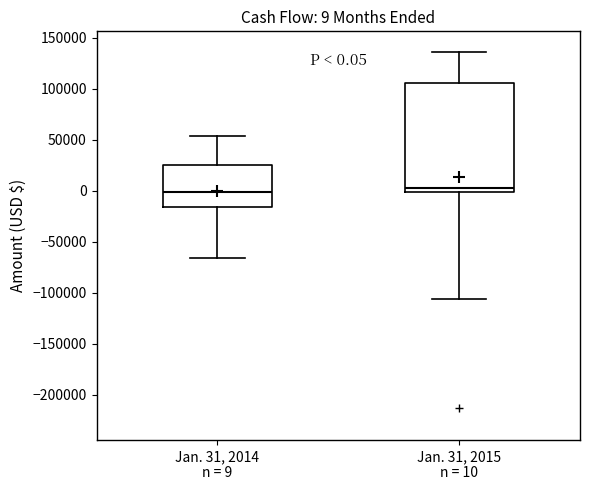

Comparing the boxes themselves (not the whiskers), which one is the tallest?

Jan. 31, 2015 n = 10